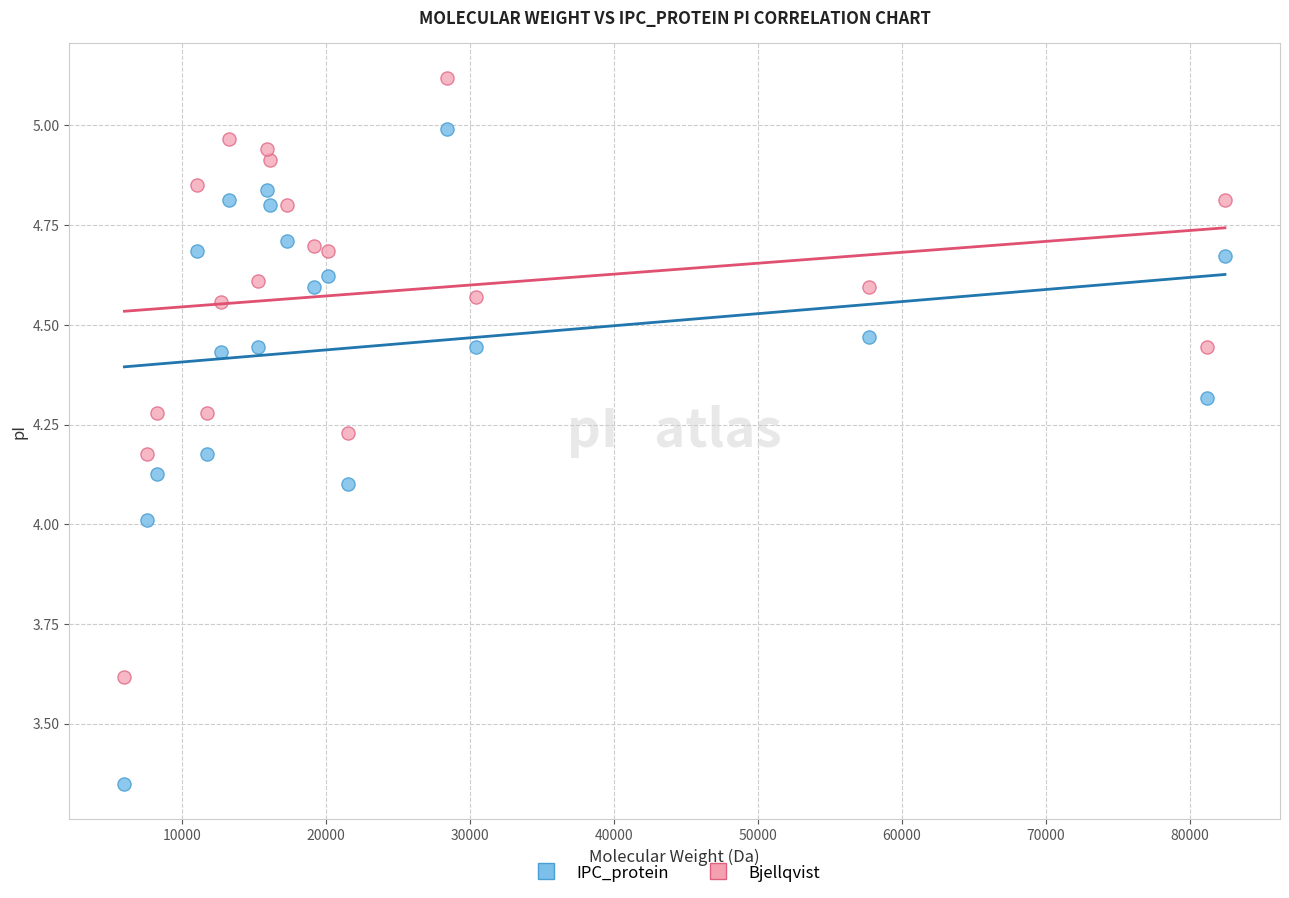

What are all the series names shown in the legend?

IPC_protein, Bjellqvist